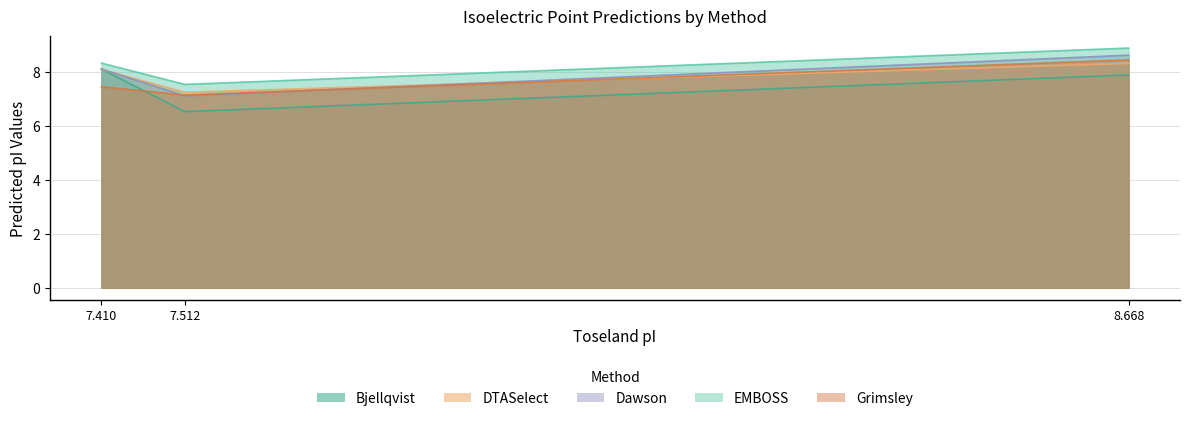

What is the average value of the DTASelect series?

7.9